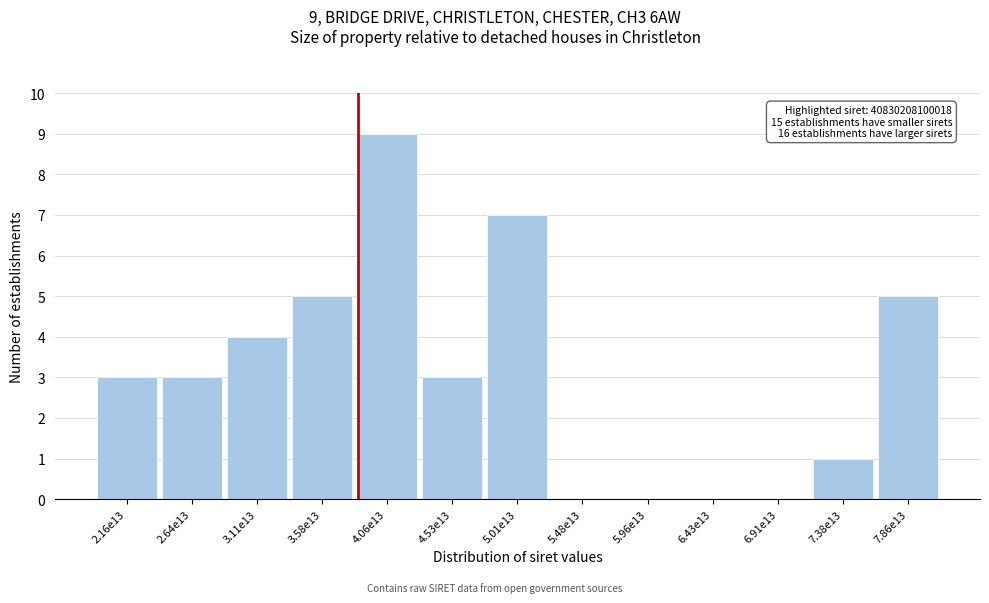

Reading left to right, extract all data points from this chart.

2.16e13=3	2.64e13=3	3.11e13=4	3.58e13=5	4.06e13=9	4.53e13=3	5.01e13=7	5.48e13=0	5.96e13=0	6.43e13=0	6.91e13=0	7.38e13=1	7.86e13=5